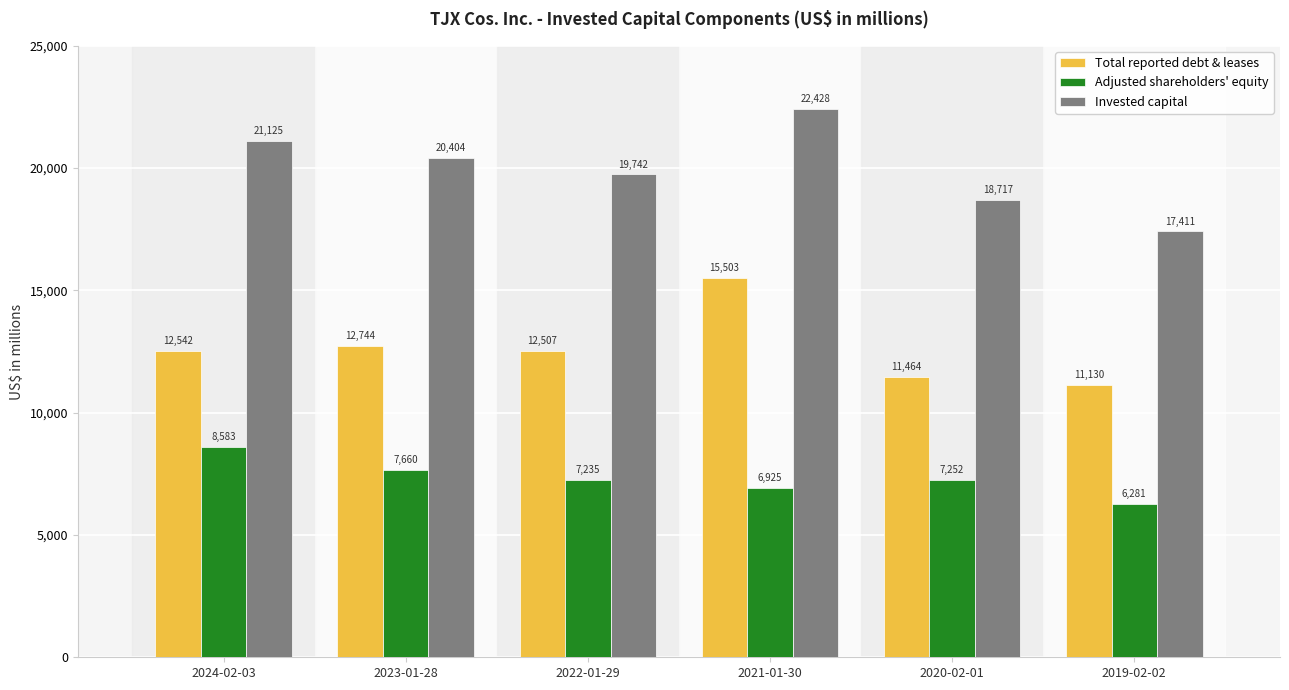

True or false: Invested capital has a value of 5597 at 2024-02-03.

False